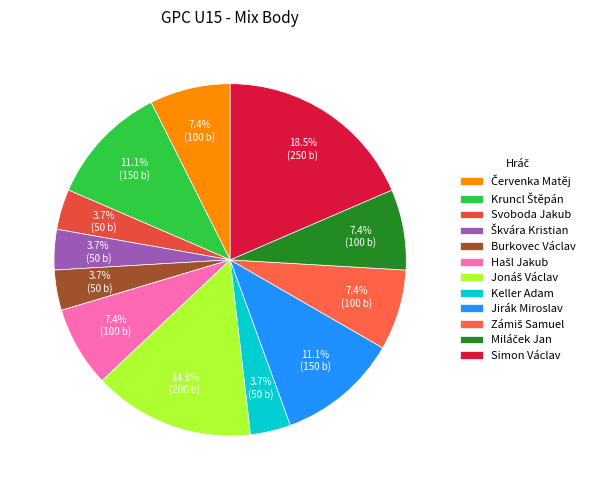

Approximately how many times larger is the value at Jonáš Václav compared to Červenka Matěj?

2.0